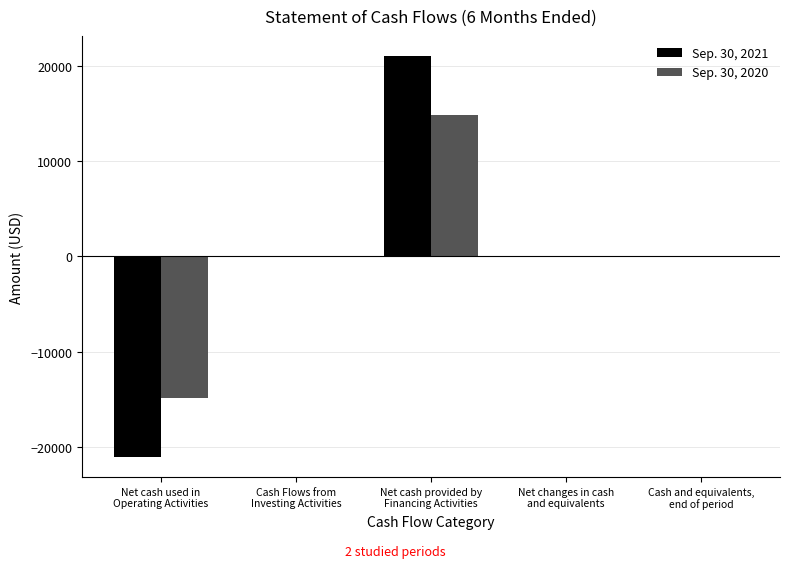

What is the maximum value shown in the chart?

21079